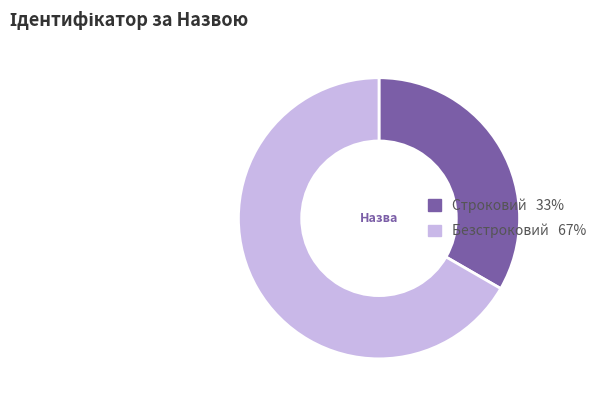

Is the sum of Строковий and Безстроковий greater than half?

Yes